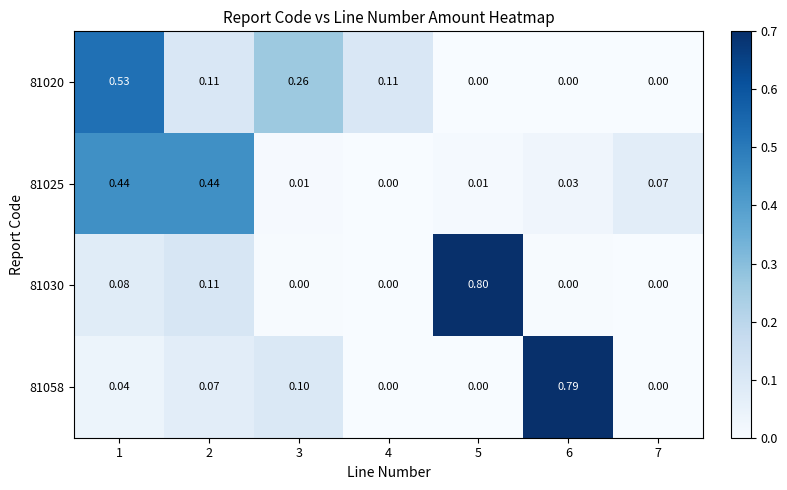

Is the value of 81020 at 1 greater than the value of 81030 at 4?

Yes